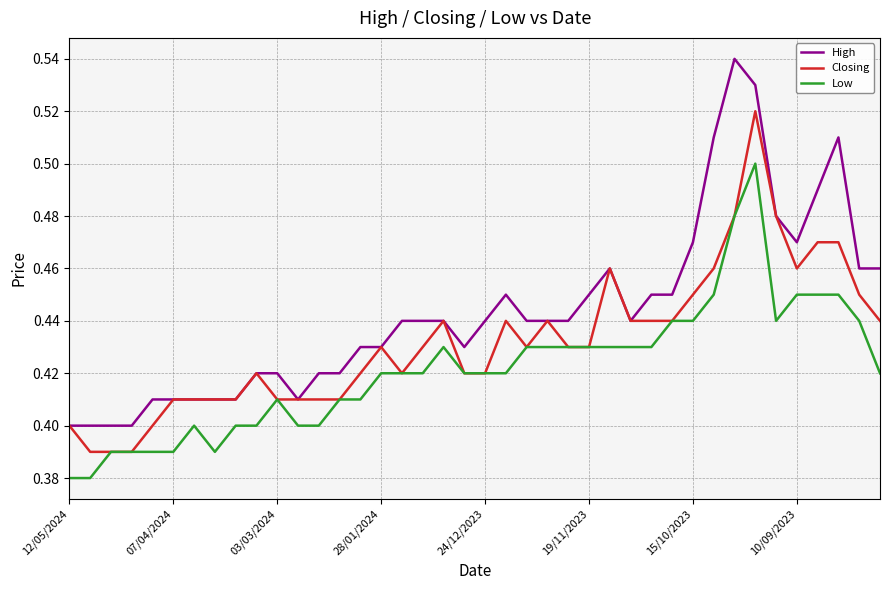

True or false: High and Low intersect in this chart.

False